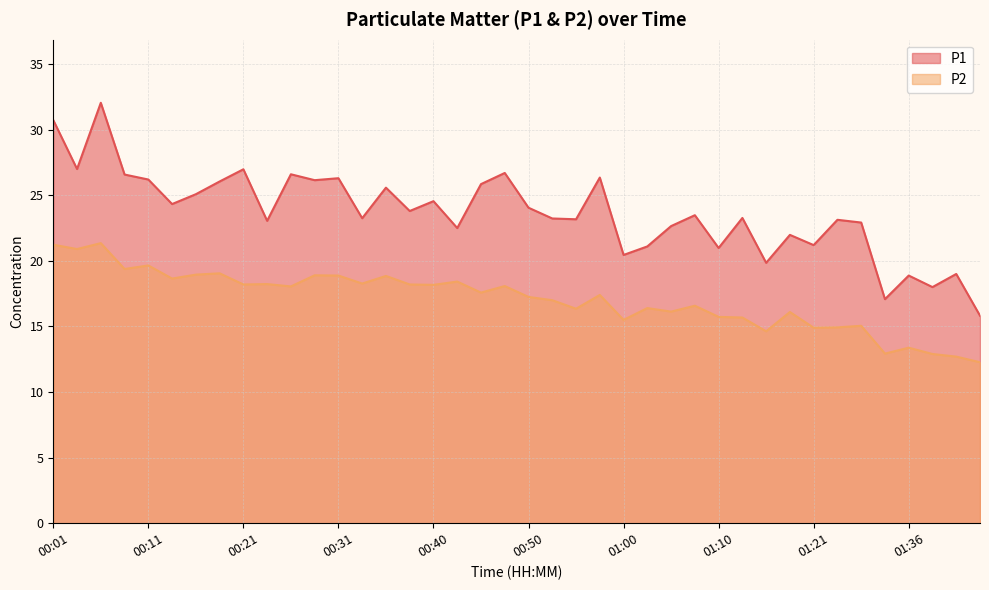

What is the difference between the P1 values at 00:18 and 00:04?

0.9